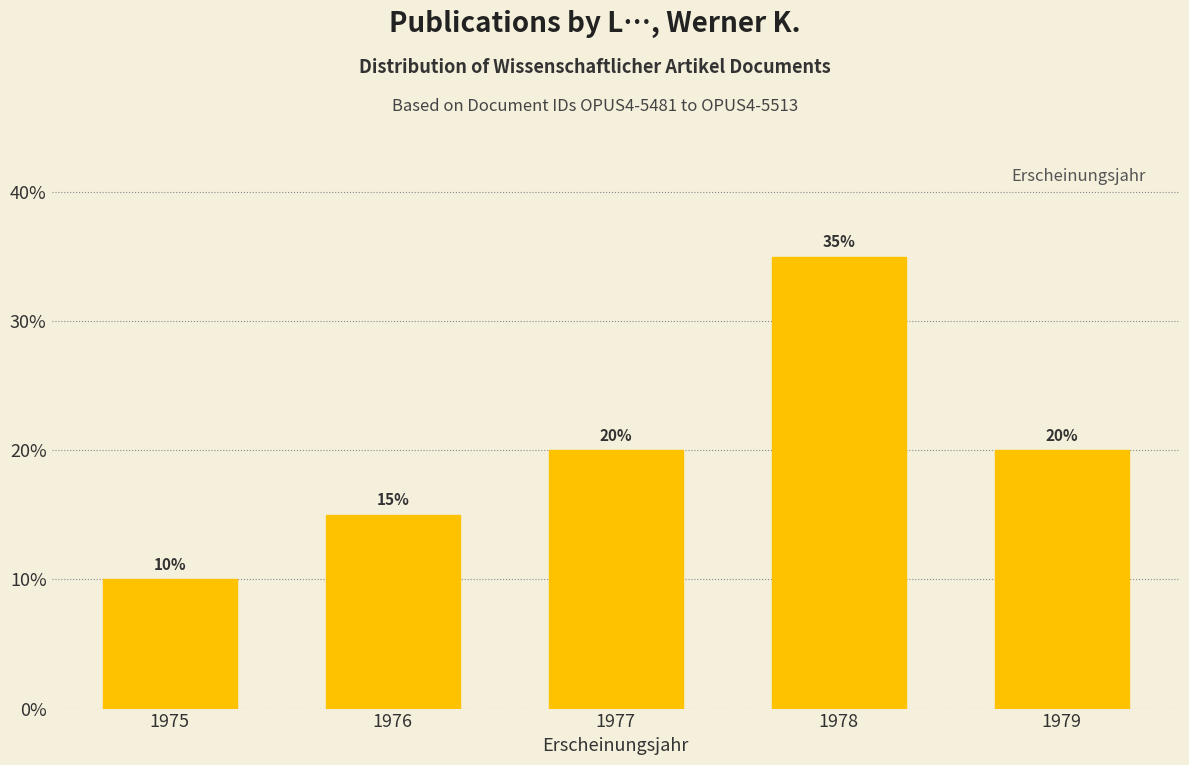

Are the bars horizontal?

No